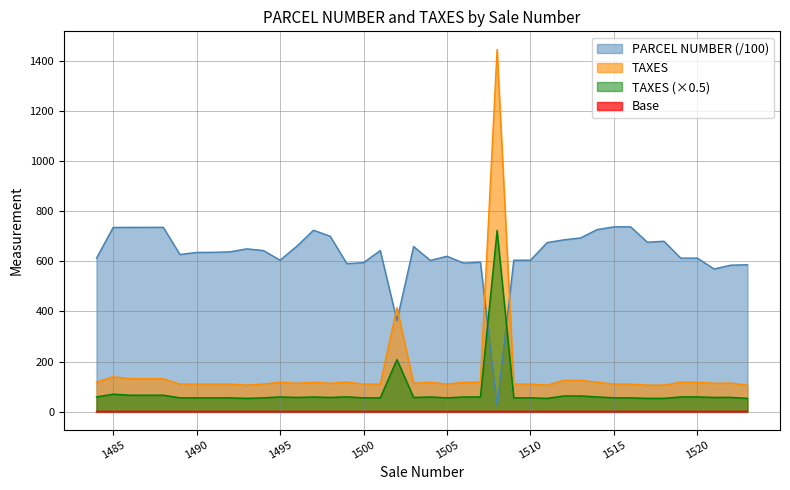

What is the sum of the PARCEL NUMBER values at 1503 and 1491?

1295.5